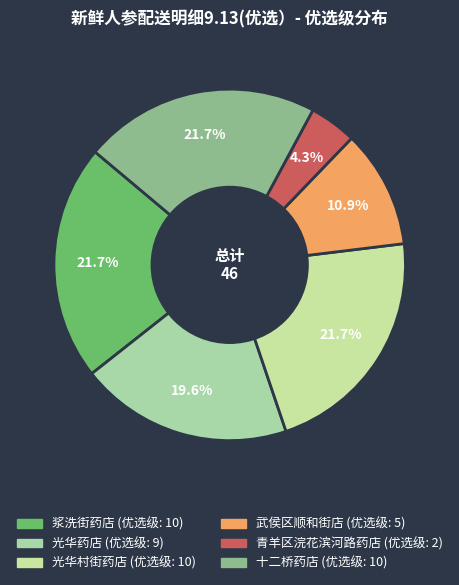

How many segments does this pie chart have?

6